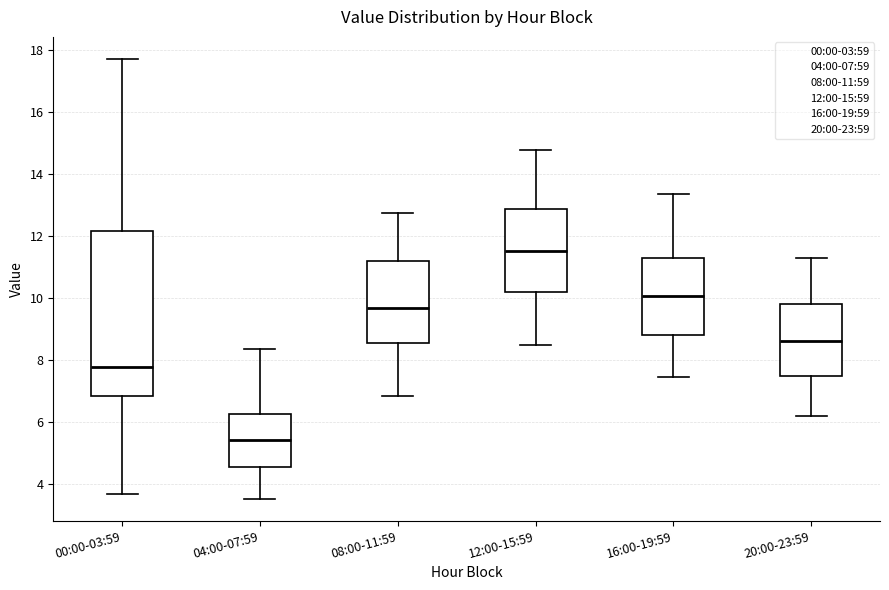

Where does the upper whisker of the box for 20:00-23:59 end on the y-axis? The values are not printed on the chart, so give them approximately, as read against the axis.

11.4